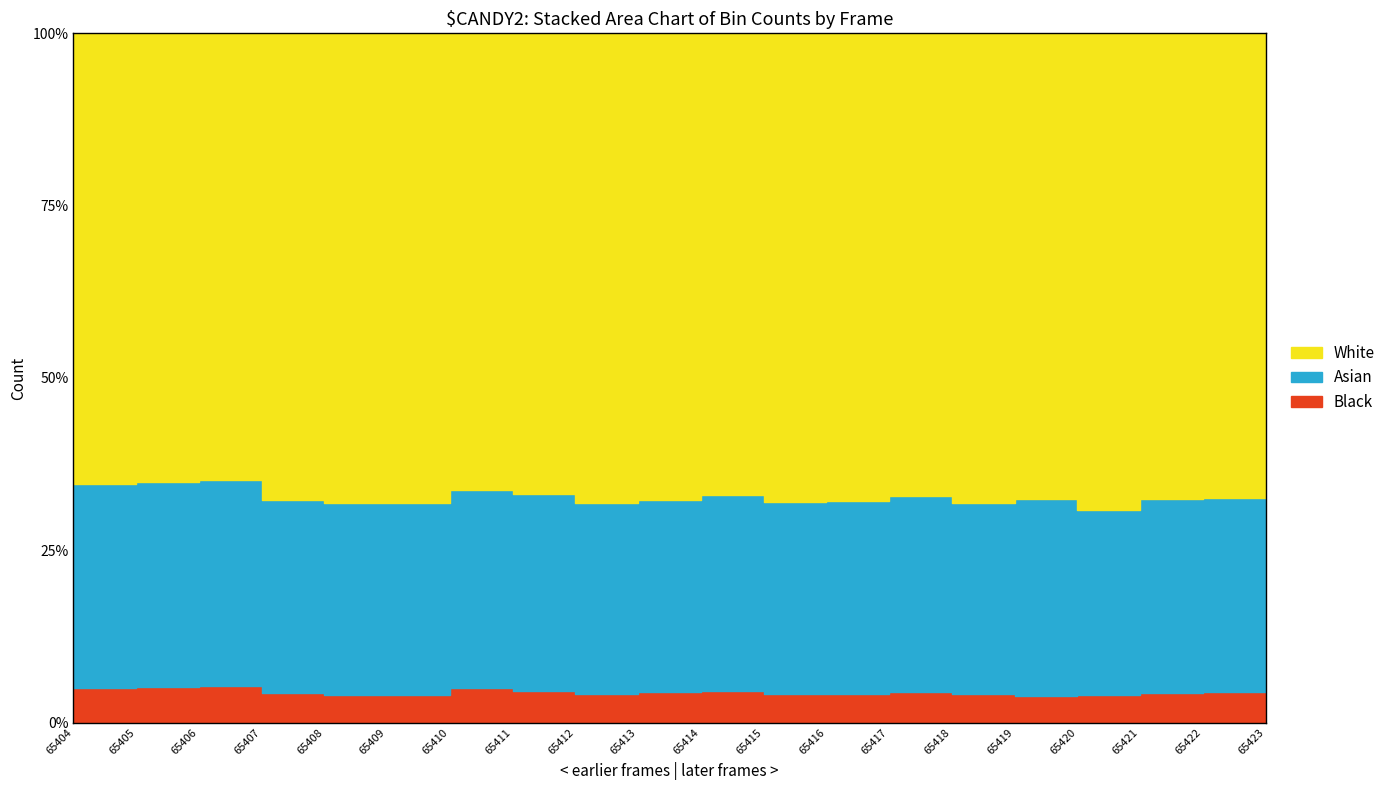

Which has a higher value, 65406 or 65405?

65405